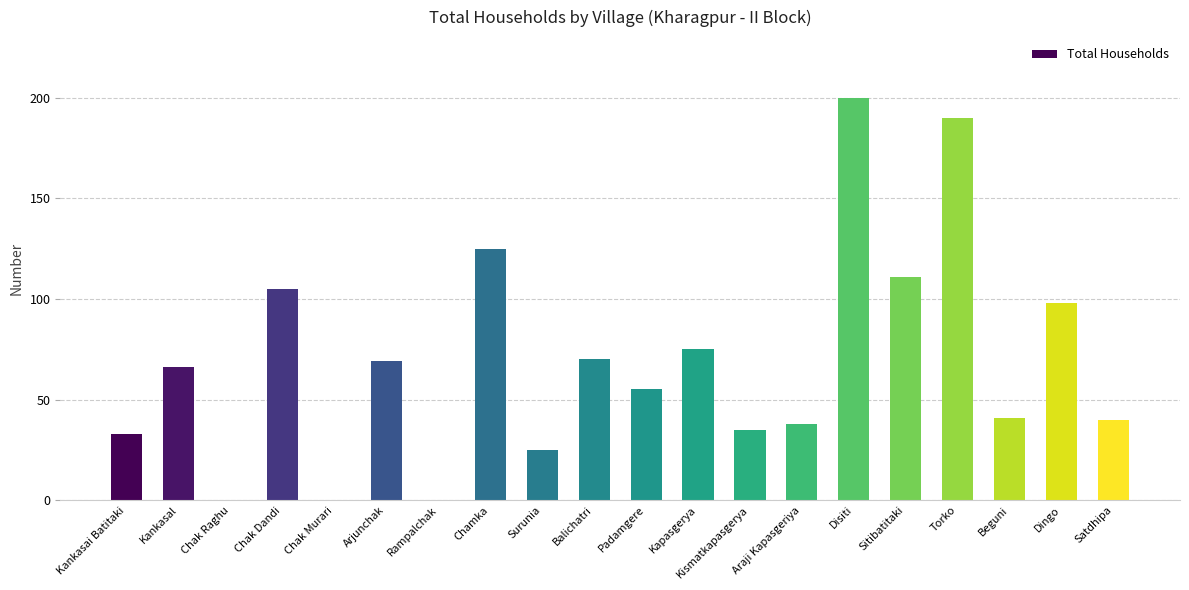

The chart shows a value of 0 at Chak Raghu. True or false?

True